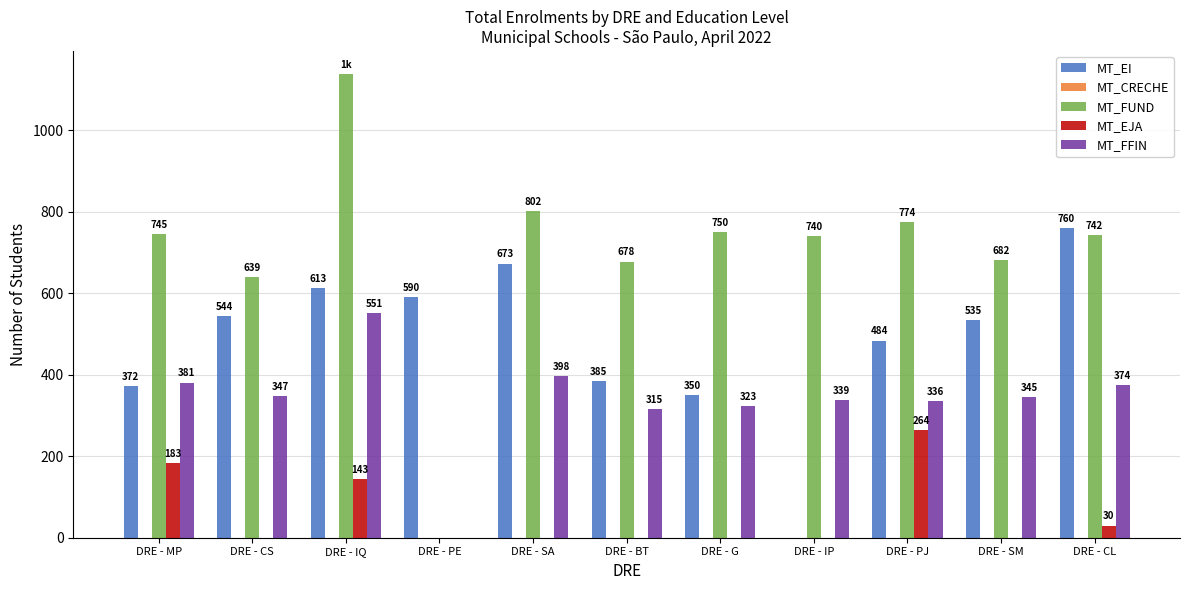

Between DRE - MP and DRE - IP, which series saw the biggest shift?

MT_EI